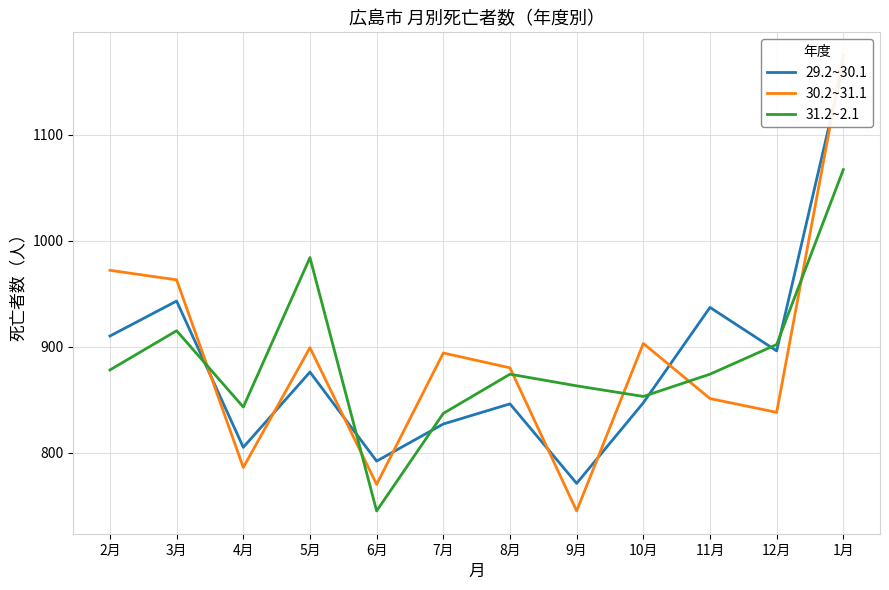

Does the chart have visible grid lines?

Yes